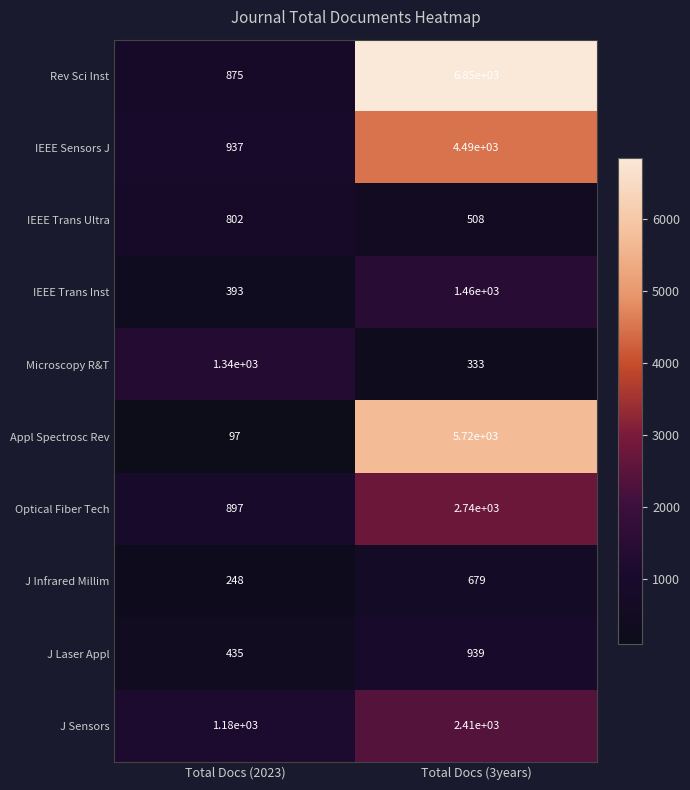

What is the difference between the IEEE Trans Inst values at Total Docs (2023) and Total Docs (3years)?

1067